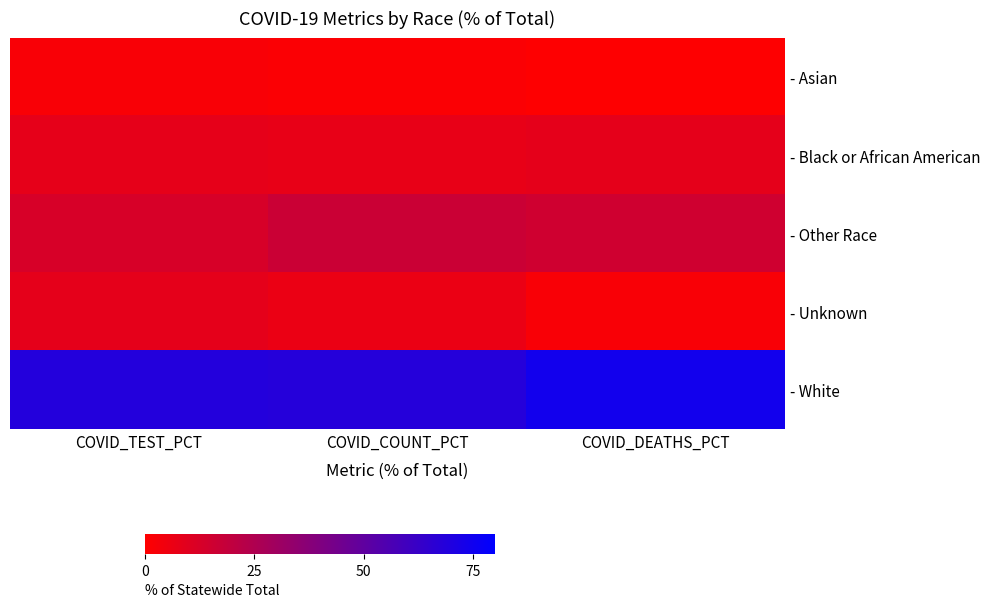

What is the total value across all series at COVID_COUNT_PCT?

100.0